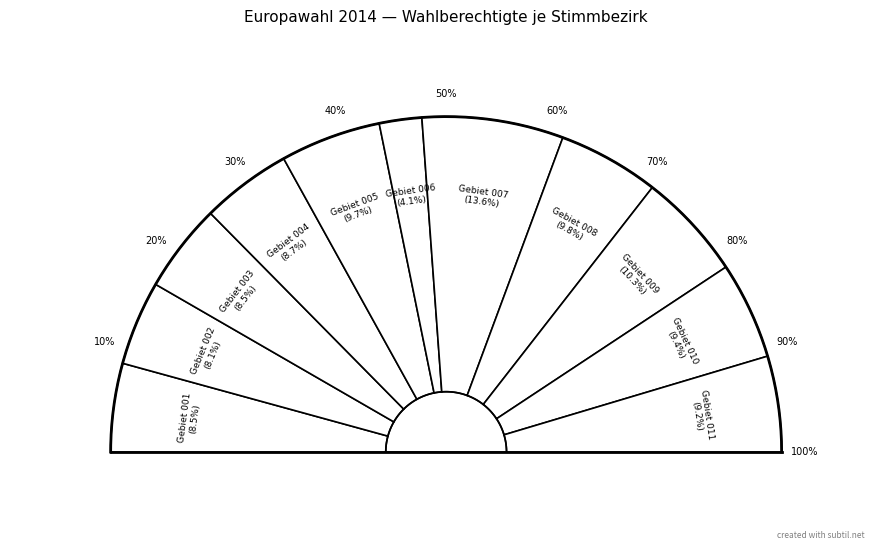

Between 001 and 004, which is larger?

004